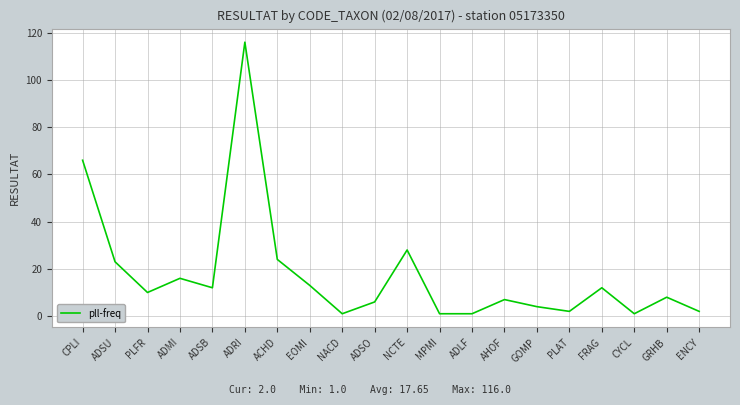

Between ADRI and GOMP, which is larger?

ADRI